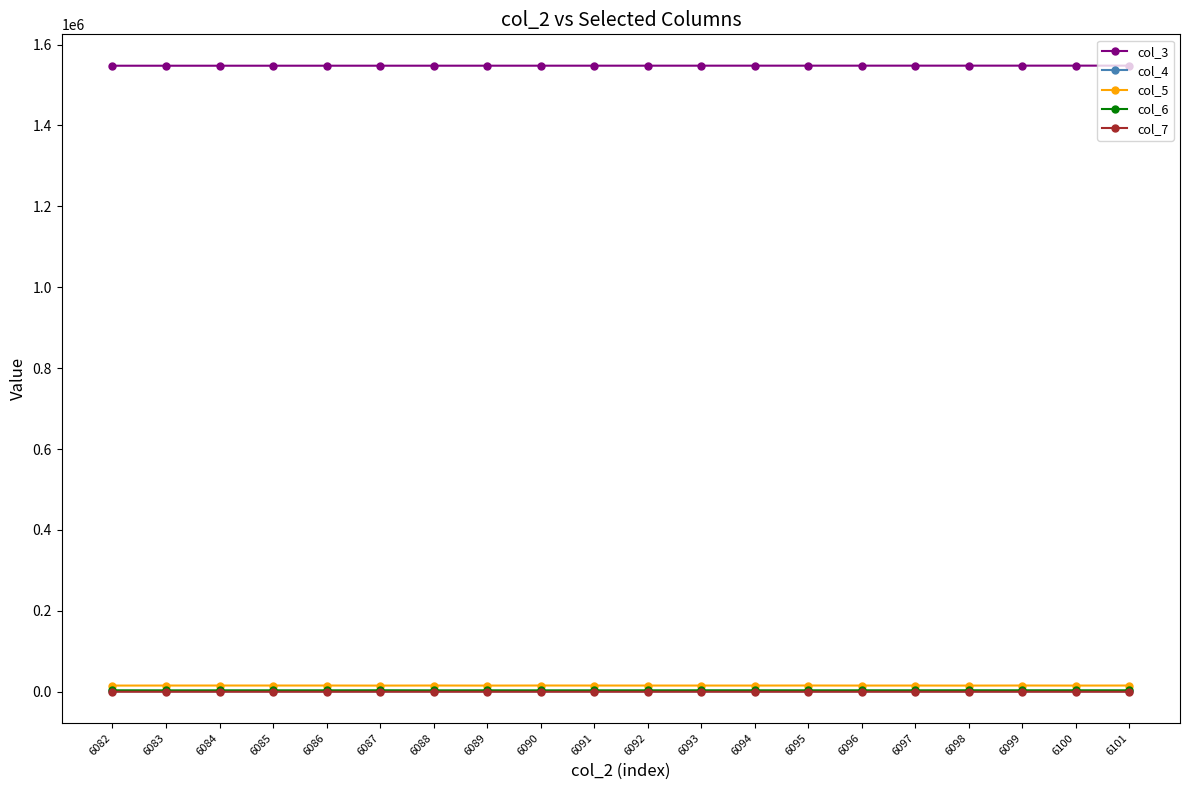

Which series has the largest total across all categories?

col_3